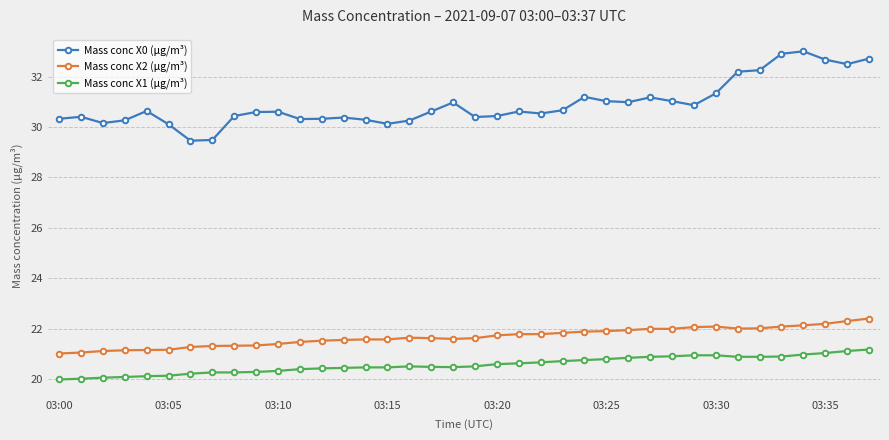

What is the average value of the Mass conc X0 (μg/m³) series?

30.9